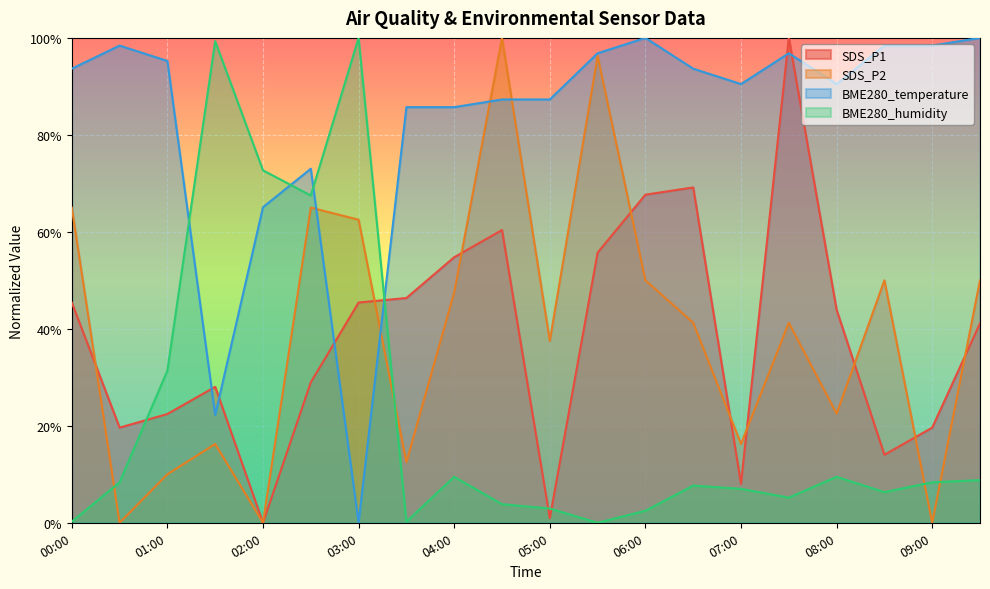

At which category does SDS_P1 reach its first local valley?

00:30